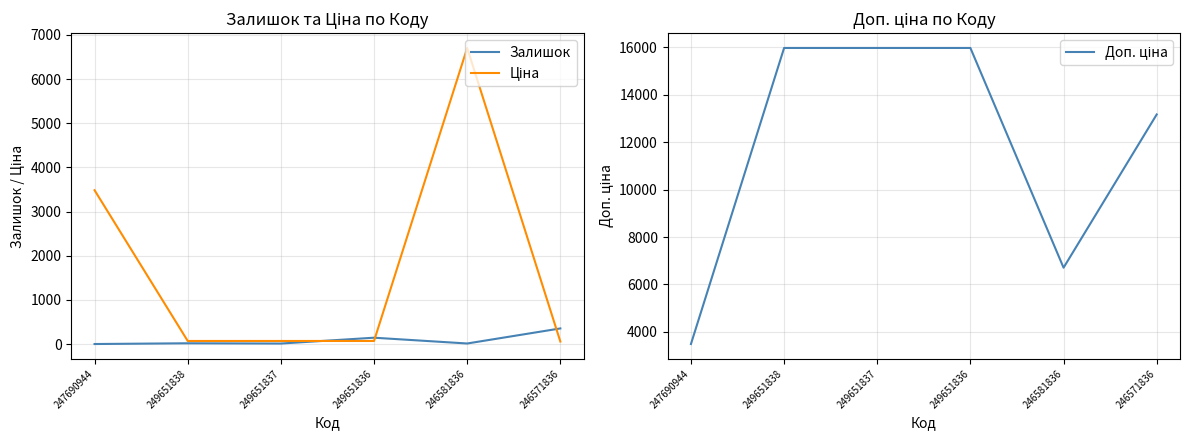

Is it true that Доп. ціна equals 6705.7 at 246581836?

True